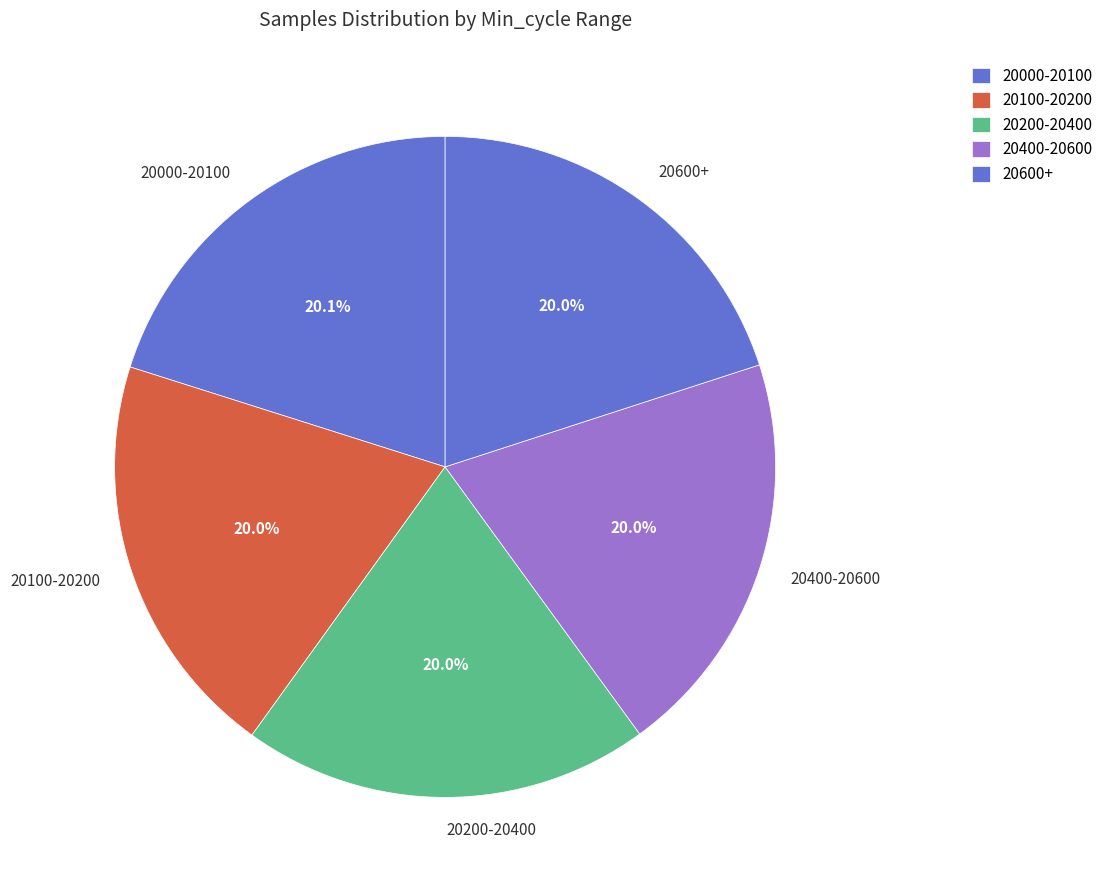

How many slices are in this pie chart?

5